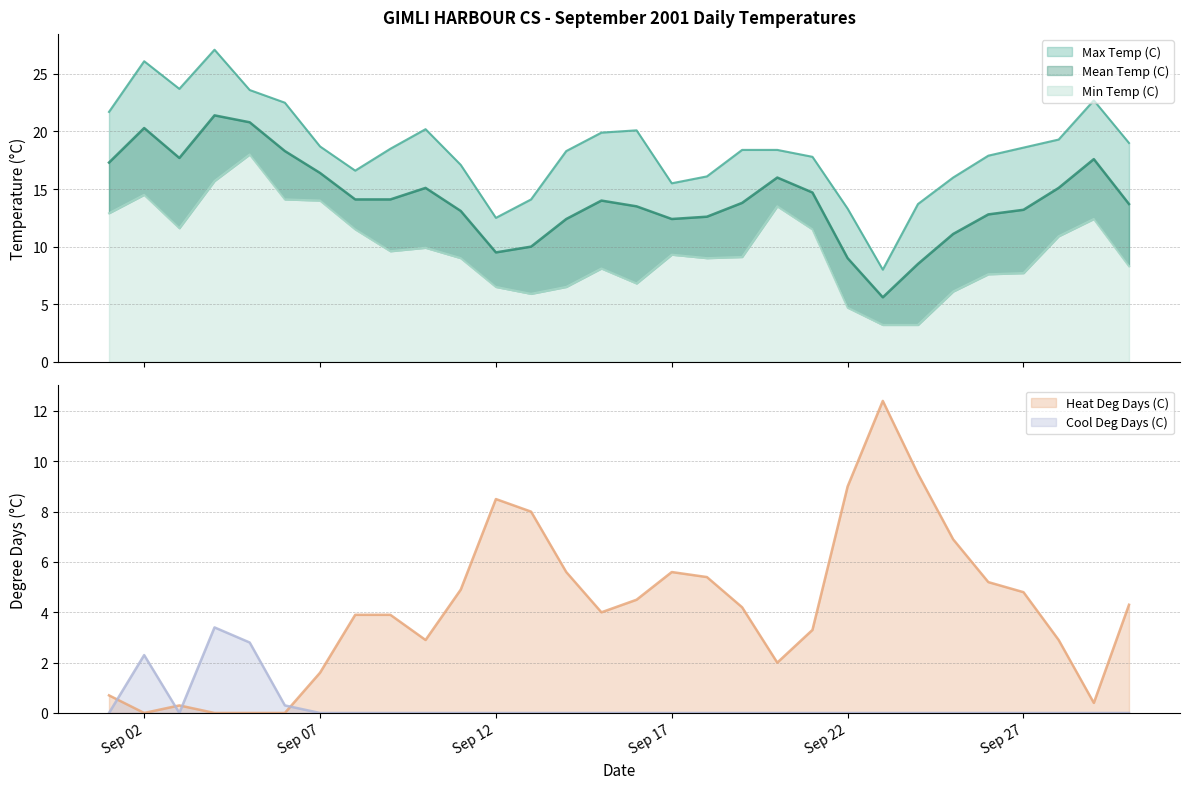

True or false: Mean Temp (C) and Max Temp (C) cross at least once.

False